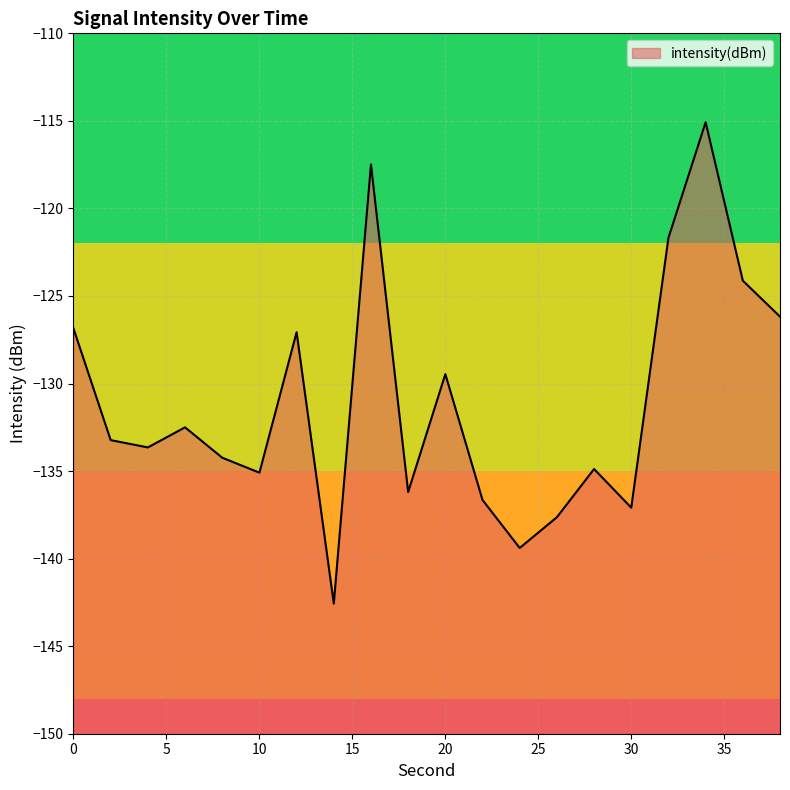

True or false: the data has more than 0 interior local peaks.

True